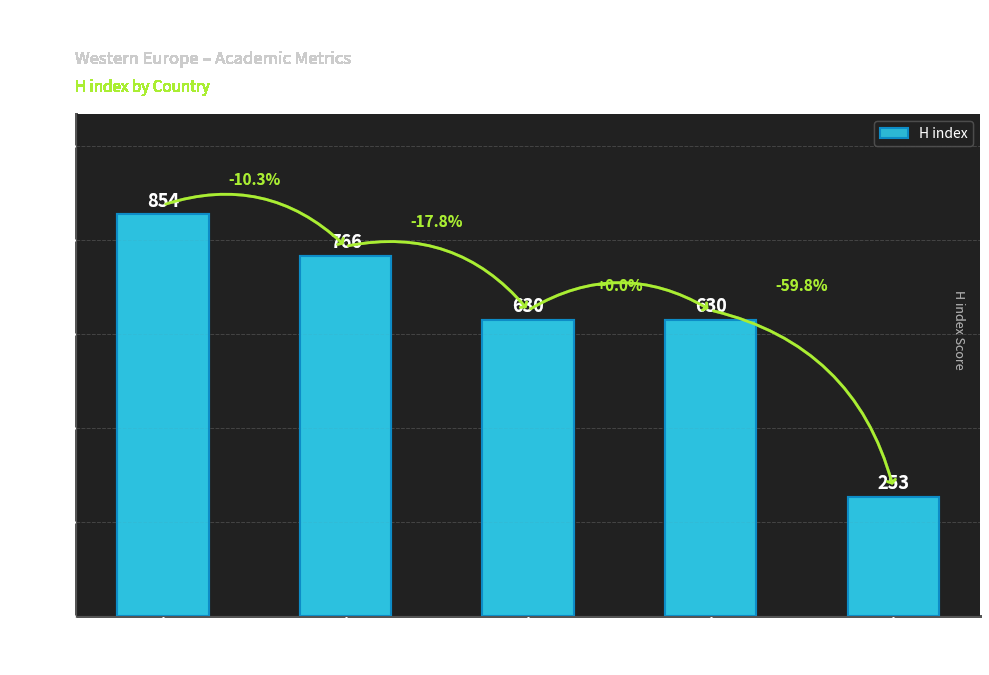

What is the greatest value displayed?

854